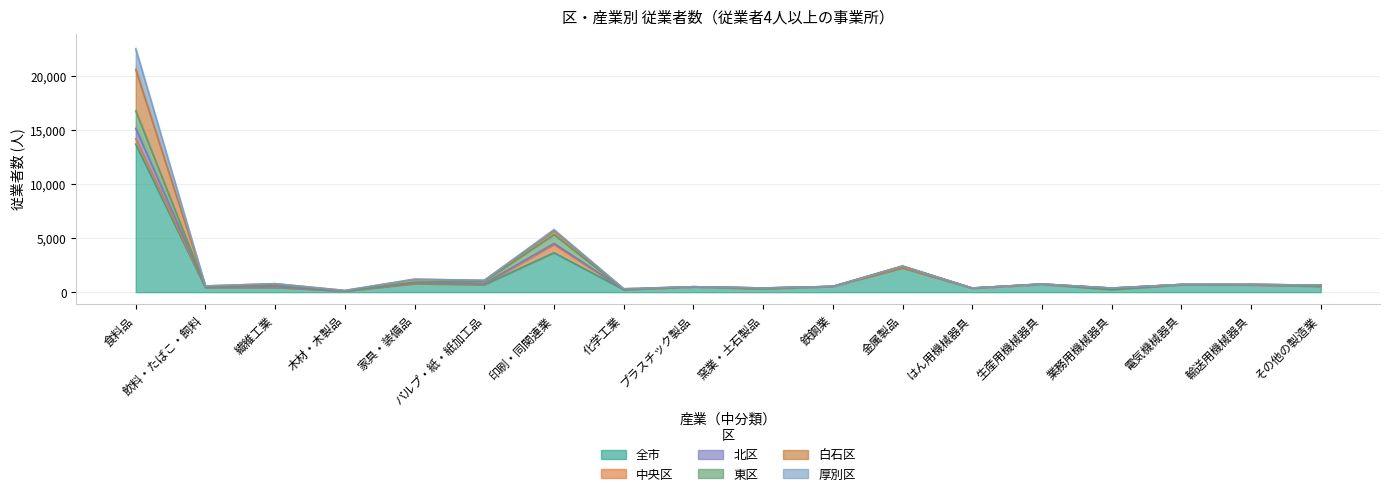

At which label is 全市 closest to 6902?

印刷・同関連業